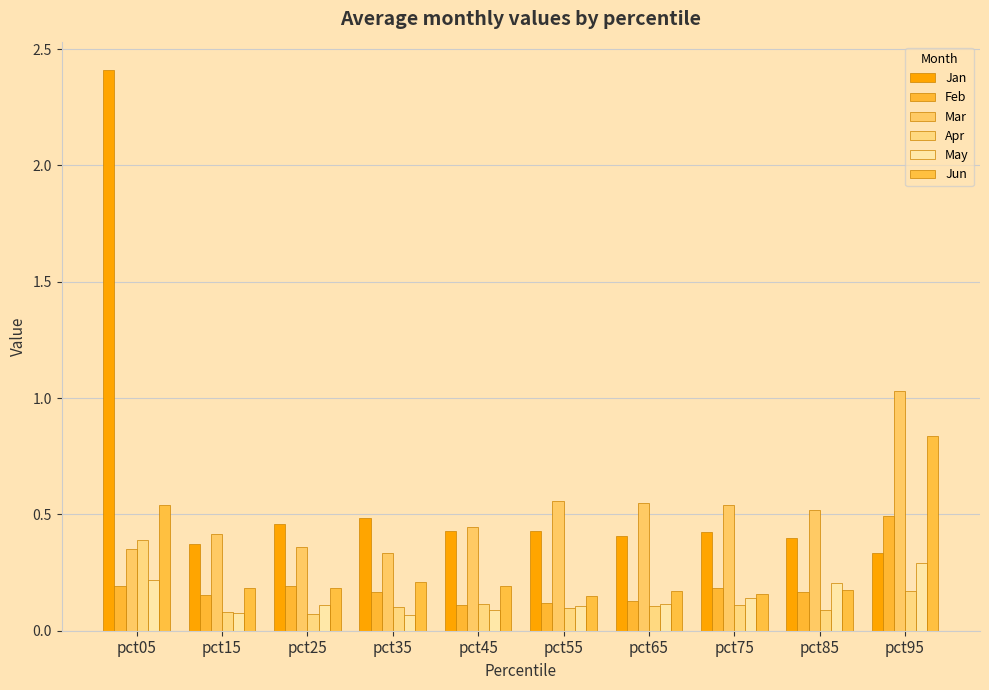

At which category is the sum across all series the highest?

pct05